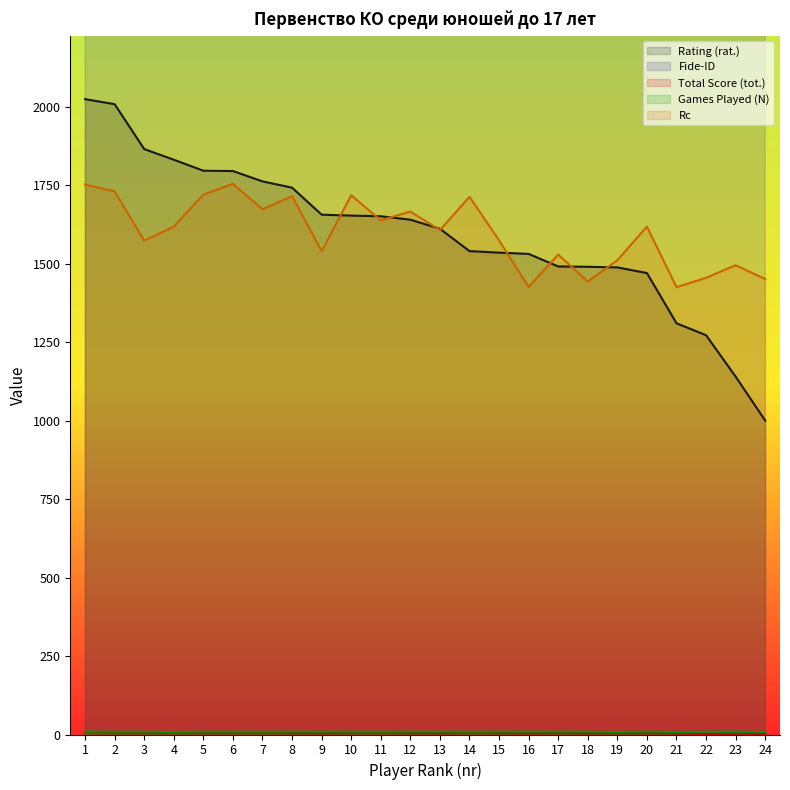

Reading right to left, transcribe all the data shown in this chart.

Rating (rat.): 24=1000.0	23=1140.0	22=1272.0	21=1310.0	20=1470.0	19=1488.0	18=1490.0	17=1491.0	16=1531.0	15=1535.0	14=1540.0	13=1611.0	12=1640.0	11=1651.0	10=1653.0	9=1656.0	8=1742.0	7=1762.0	6=1795.0	5=1796.0	4=1831.0	3=1865.0	2=2008.0	1=2024.0
Fide-ID: 24=94615.0	23=123814.0	22=78149.0	21=82508.0	20=14010.0	19=39609.0	18=46713.0	17=39606.0	16=78148.0	15=5081.0	14=82501.0	13=39590.0	12=39601.0	11=38368.0	10=17671.0	9=19931.0	8=27590.0	7=38384.0	6=19936.0	5=13008.0	4=14573.0	3=41371.0	2=5100.0	1=2574.0
Total Score (tot.): 24=1.0	23=3.0	22=1.0	21=3.5	20=4.5	19=4.5	18=4.0	17=4.5	16=3.5	15=4.5	14=6.0	13=4.0	12=4.5	11=5.5	10=5.0	9=4.0	8=4.5	7=6.0	6=5.0	5=5.0	4=5.5	3=5.0	2=6.0	1=8.0
Games Played (N): 24=8.0	23=9.0	22=9.0	21=8.0	20=9.0	19=8.0	18=9.0	17=9.0	16=9.0	15=9.0	14=9.0	13=9.0	12=9.0	11=9.0	10=9.0	9=9.0	8=9.0	7=9.0	6=9.0	5=9.0	4=8.0	3=9.0	2=9.0	1=9.0
Rc: 24=1451.0	23=1495.0	22=1455.0	21=1425.0	20=1618.0	19=1511.0	18=1443.0	17=1529.0	16=1426.0	15=1574.0	14=1713.0	13=1607.0	12=1666.0	11=1638.0	10=1718.0	9=1540.0	8=1715.0	7=1673.0	6=1754.0	5=1720.0	4=1618.0	3=1573.0	2=1730.0	1=1752.0